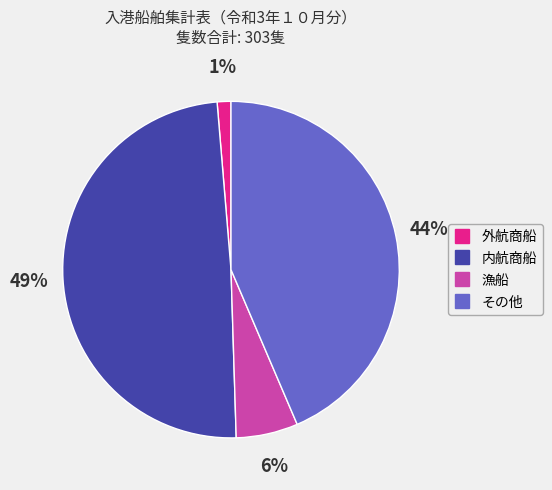

Approximately how many times larger is the value at 内航商船 compared to その他?

1.1